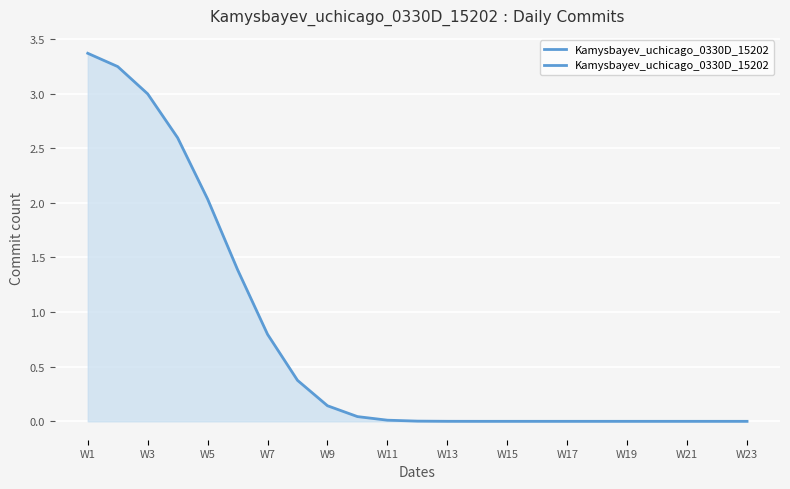

What is the sum of all values?

17.0